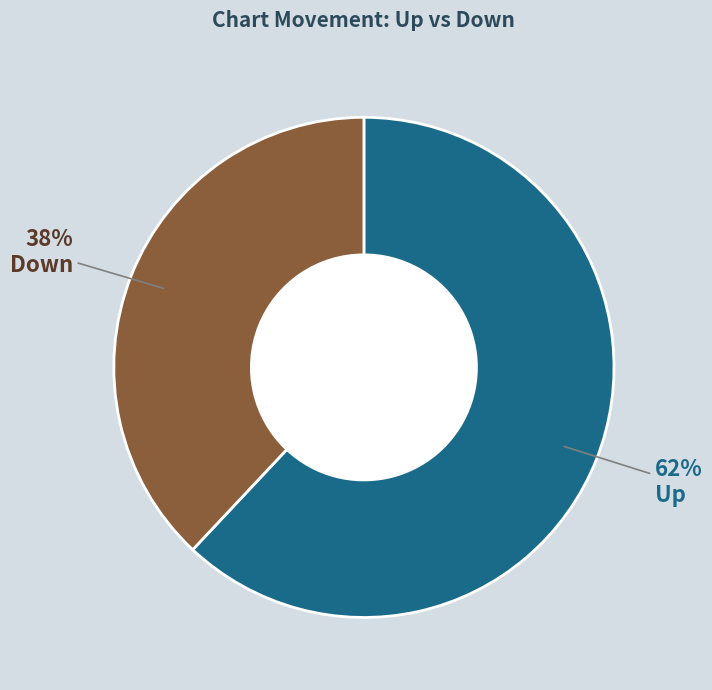

To the nearest percent, what percentage of the pie is Up?

62%